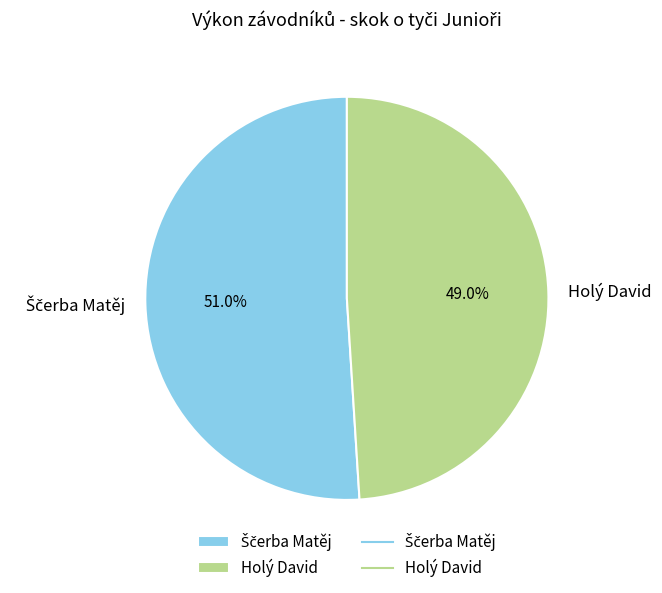

Count the number of slices in the pie.

2